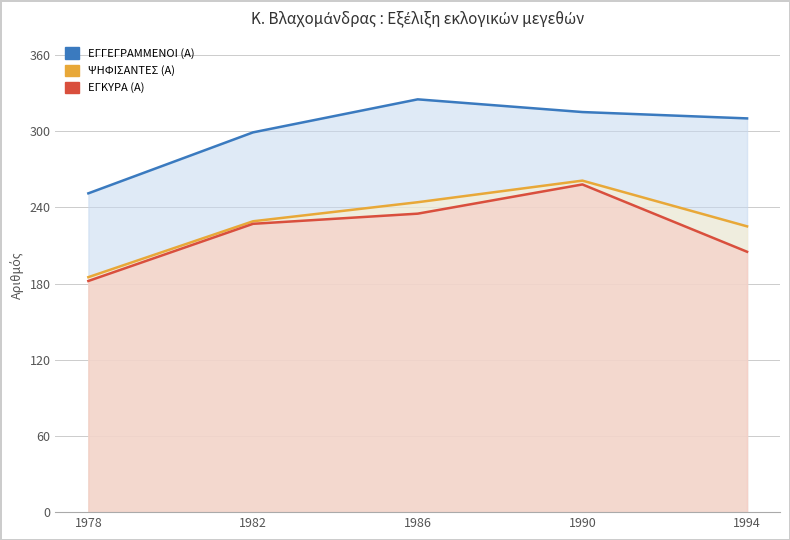

Which category has the highest value in the ΕΓΚΥΡΑ (Α) series?

1990